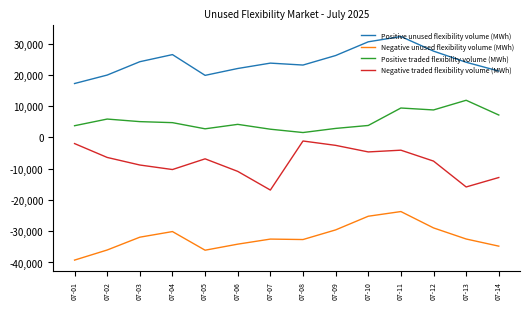

Between 07-01 and 07-13, which series saw the biggest shift?

Negative traded flexibility volume (MWh)